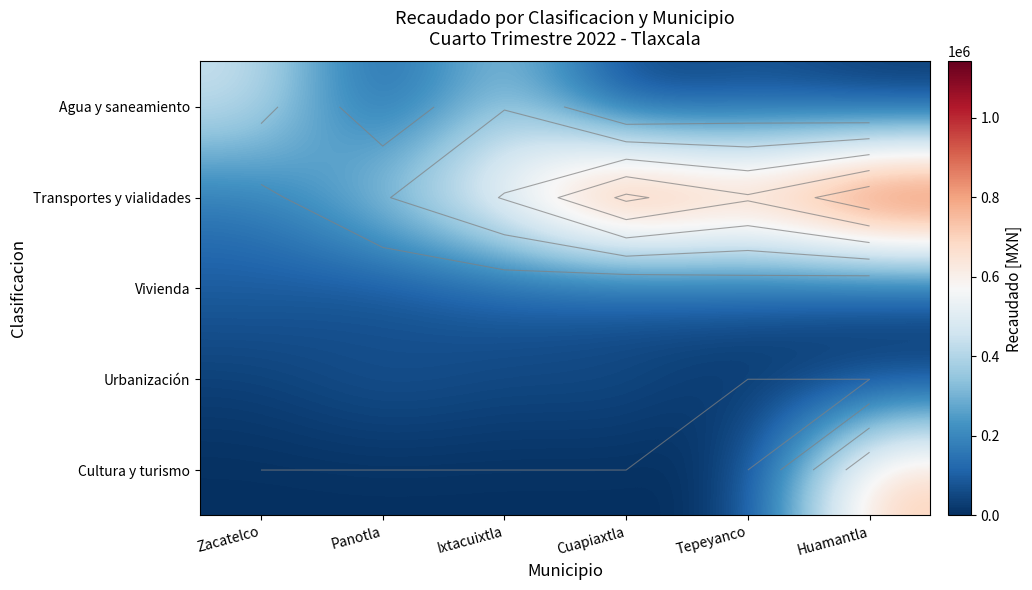

List the labels in order of Cultura y turismo value, smallest first.

Zacatelco, Panotla, Ixtacuixtla, Cuapiaxtla, Tepeyanco, Huamantla